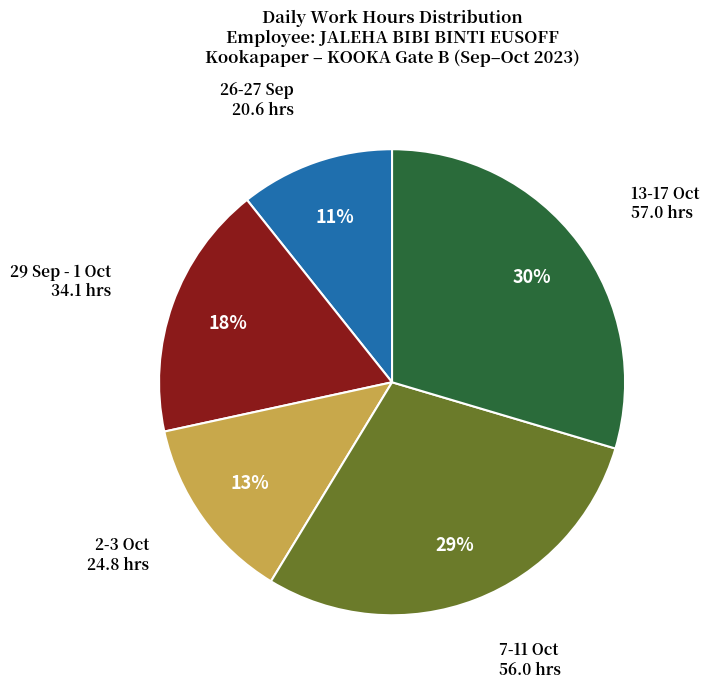

To the nearest percent, what is the difference between the largest and smallest slice percentages?

19%